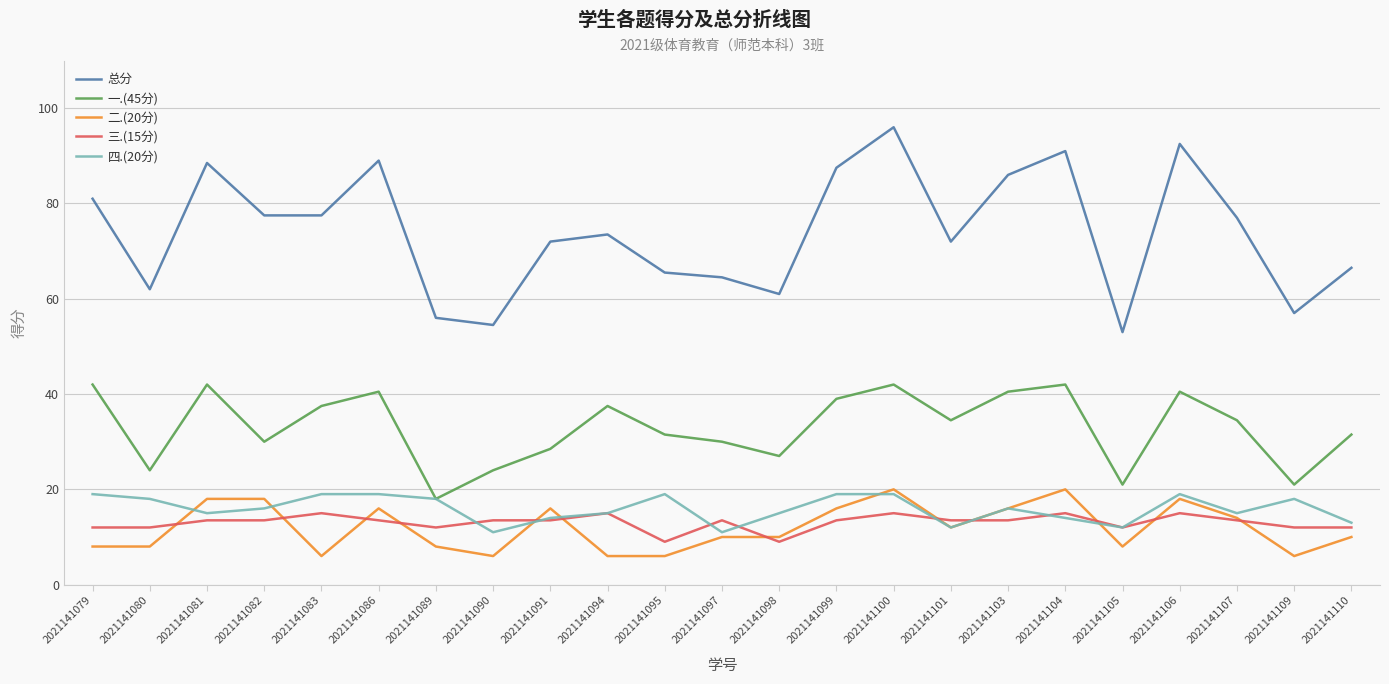

In 总分, how many points are higher than both neighbors (excluding endpoints)?

6